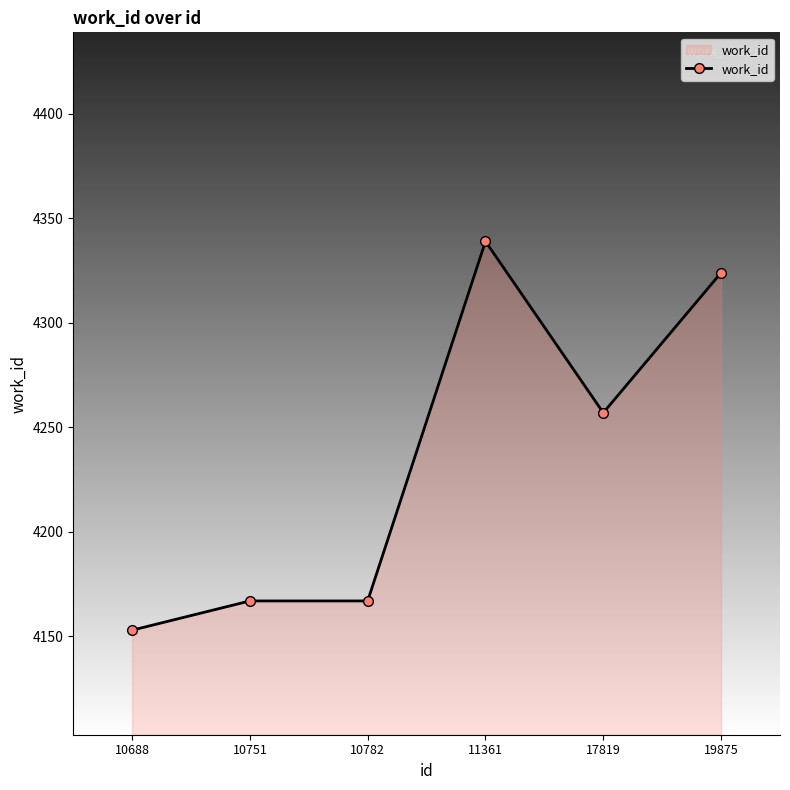

Is it true that the value at 11361 is 4339?

True